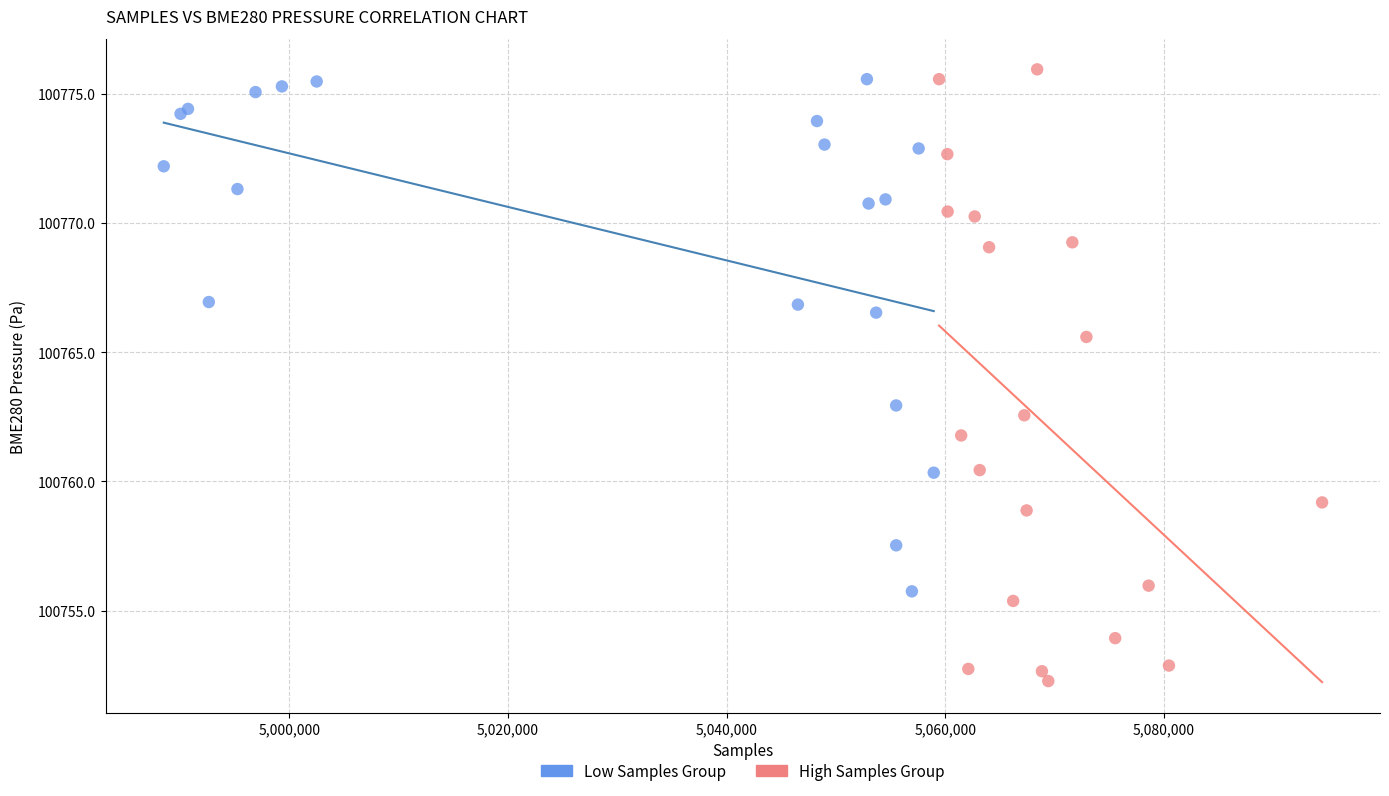

Which series contains the lowest Y value?

High Samples Group